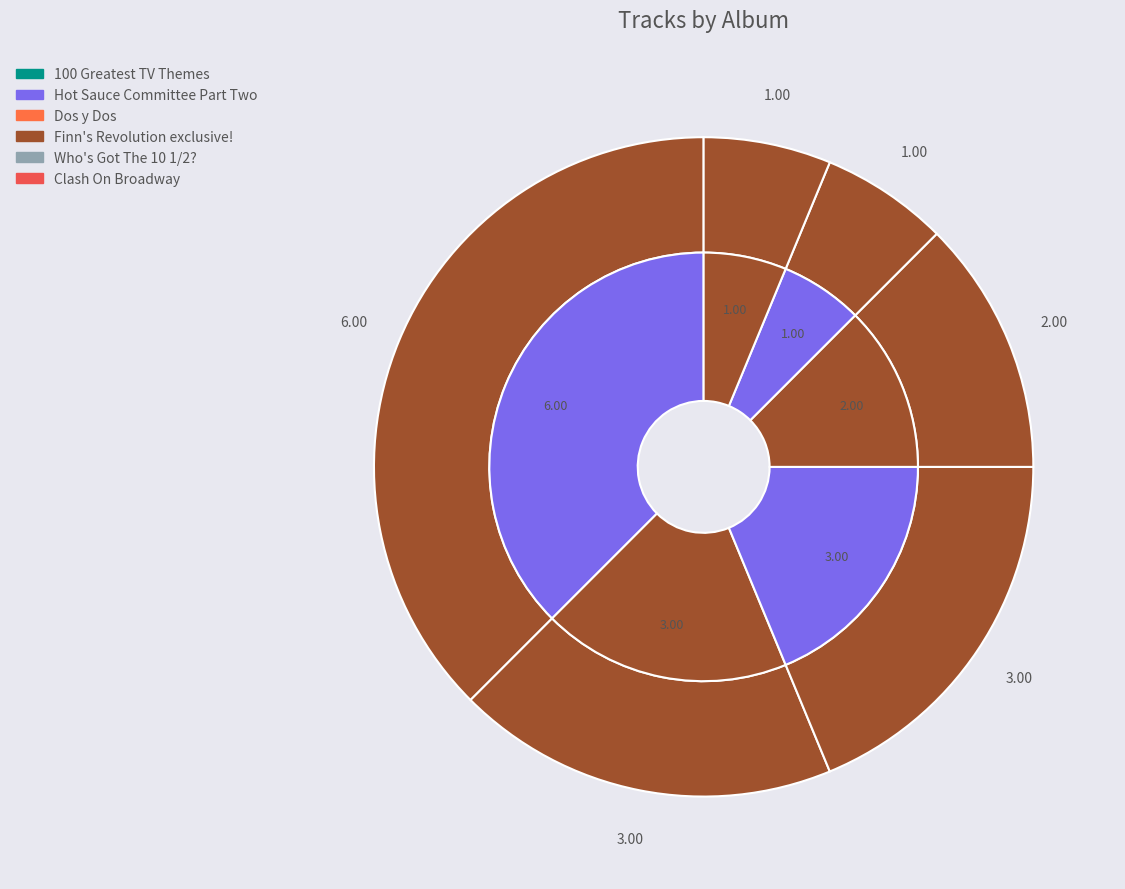

Is it true that Finn's Revolution exclusive! is 3% of the pie?

False